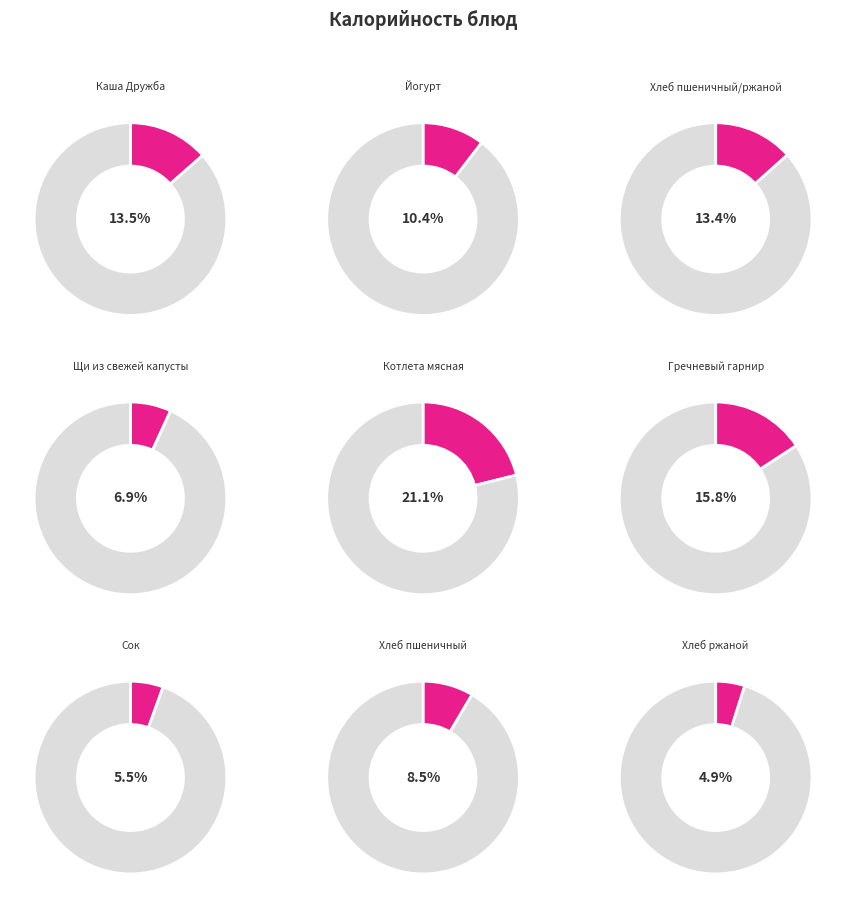

Does Сок represent more than half of the total?

No